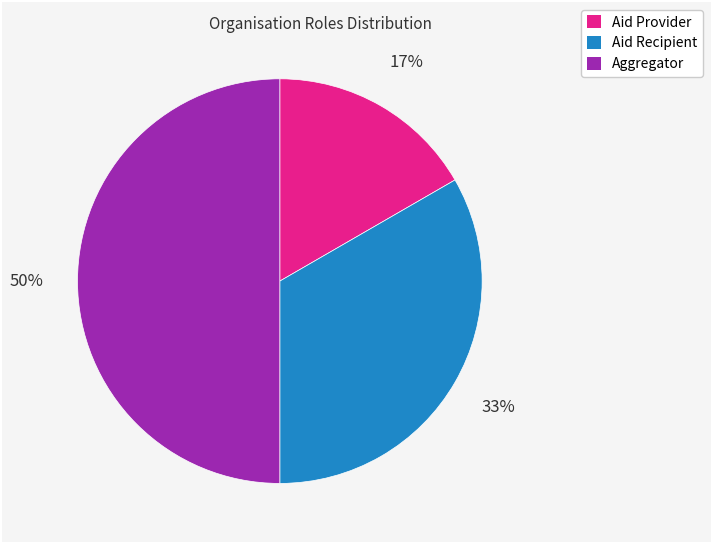

Rank the categories by value from highest to lowest.

Aggregator, Aid Recipient, Aid Provider